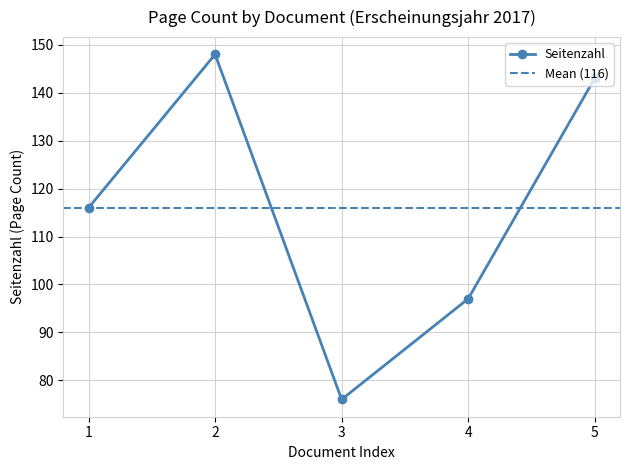

Rank the categories by Seitenzahl value from lowest to highest.

3, 4, 1, 5, 2